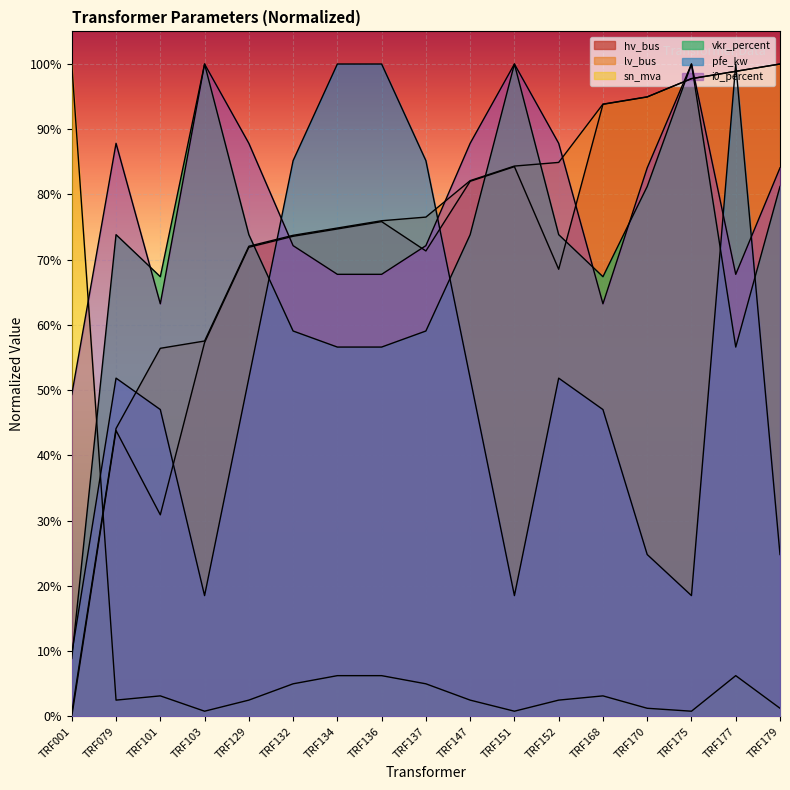

In sn_mva, how many points are lower than both neighbors (excluding endpoints)?

4